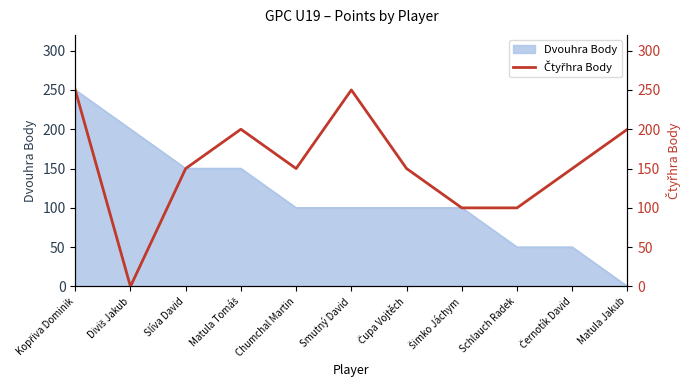

How many points are lower than both their immediate neighbors (excluding endpoints)?

2